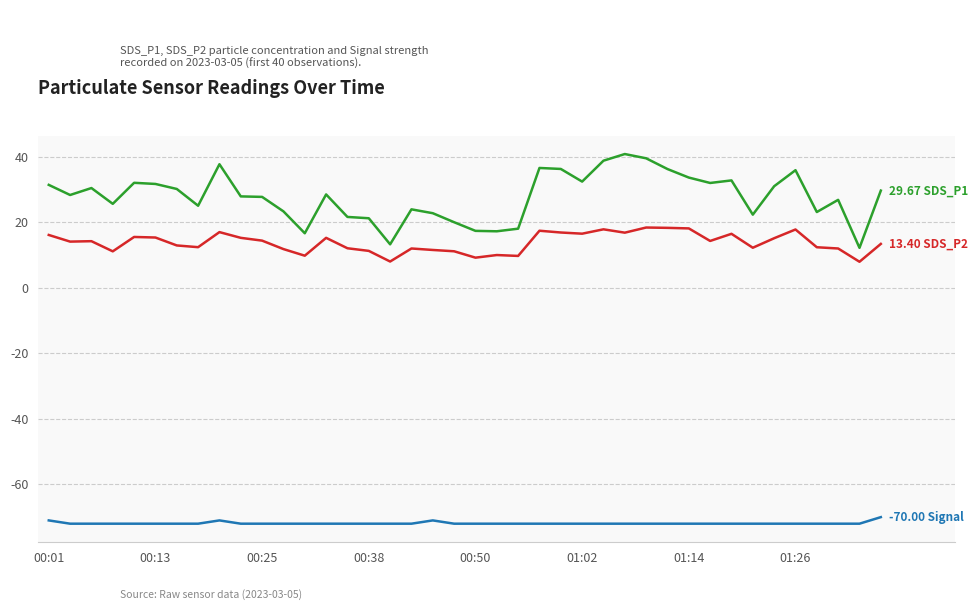

How many lines are shown in the chart?

3